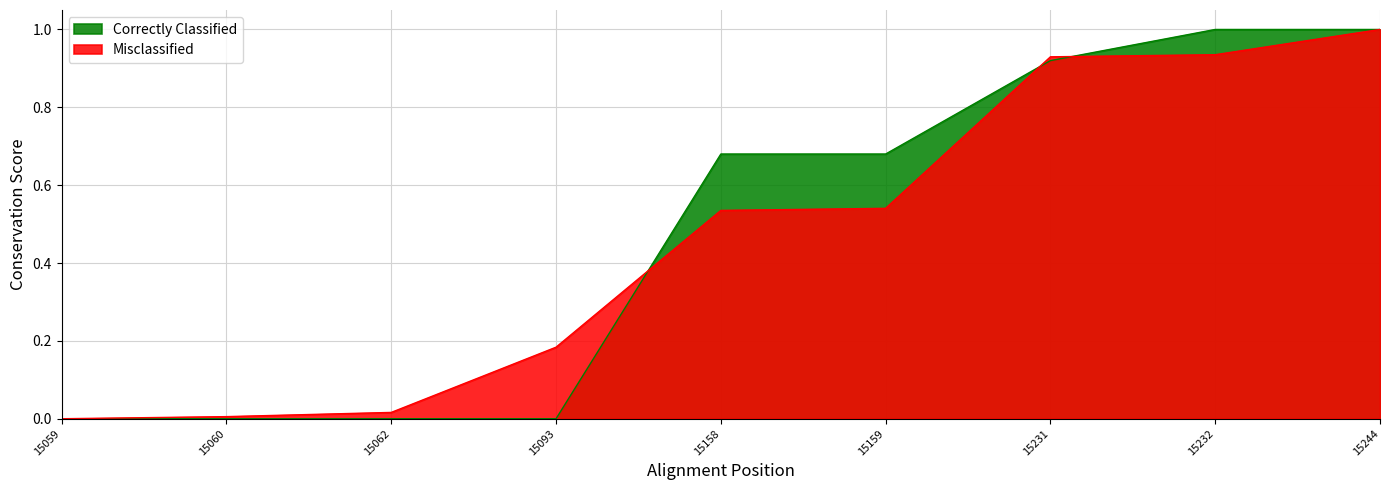

Reading left to right, extract all data points from this chart.

Correctly Classified: 0.0	0.0	0.0	0.0	0.7	0.7	0.9	1.0	1.0
Misclassified: 0.0	0.0	0.0	0.2	0.5	0.5	0.9	0.9	1.0